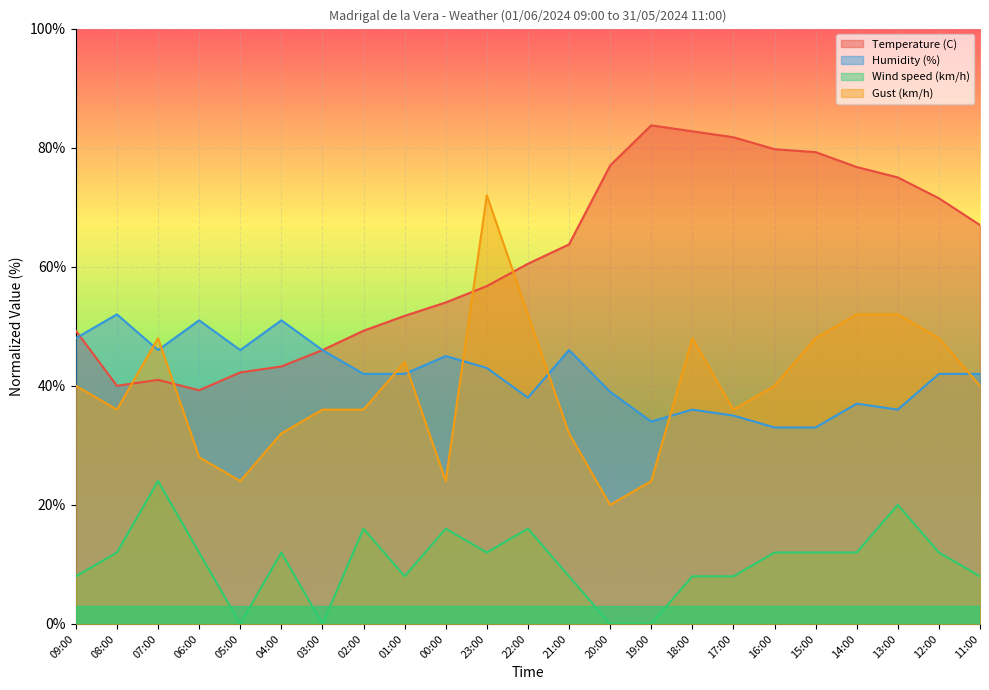

At which label does Humidity (%) first exceed 42?

09:00